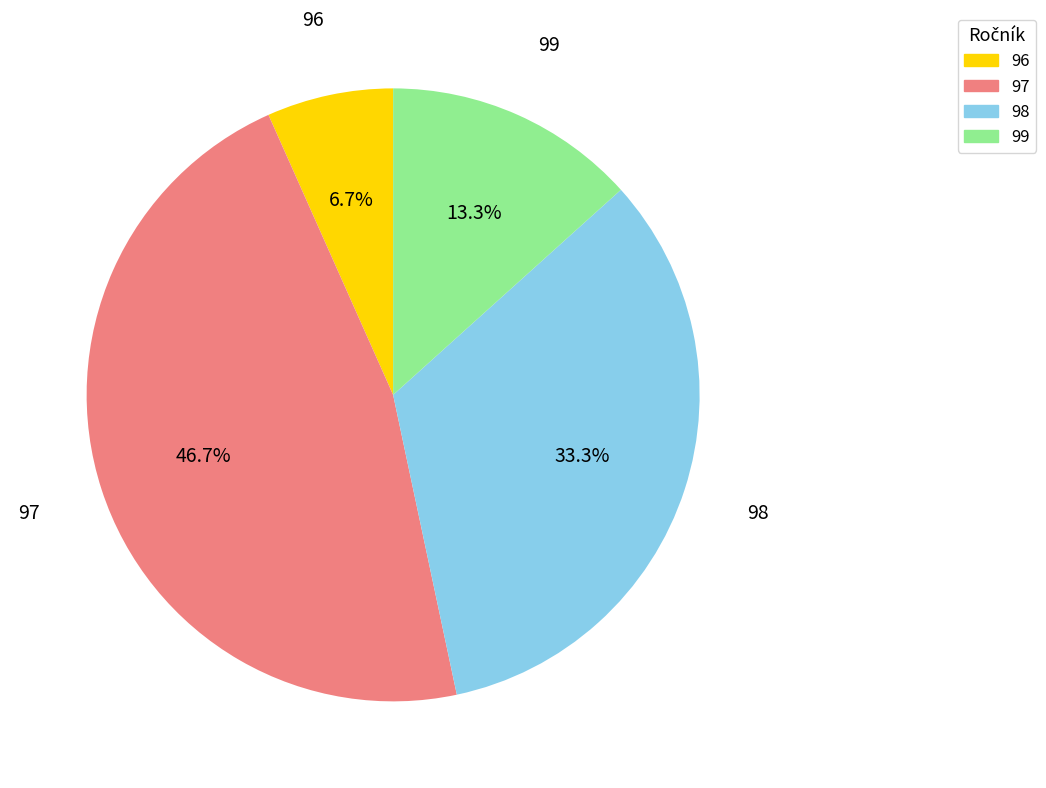

What is the ratio of the value at 96 to the value at 97?

0.1